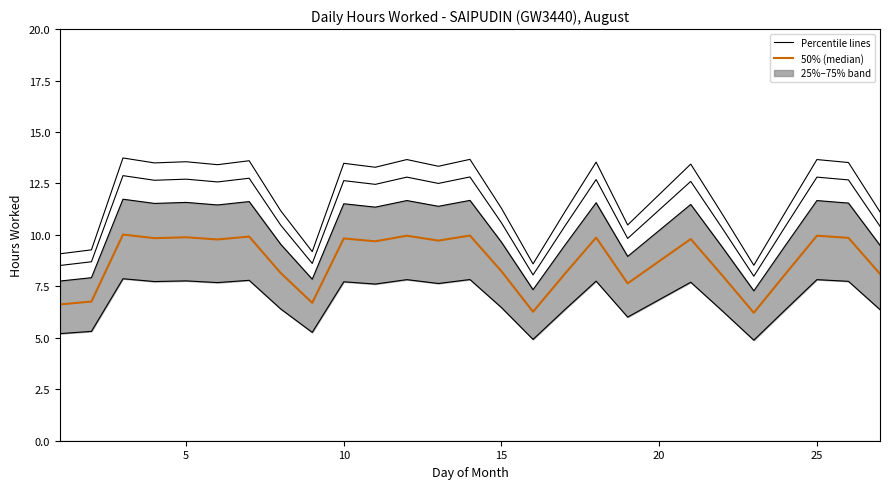

True or false: 50% and 25% cross at least once.

False